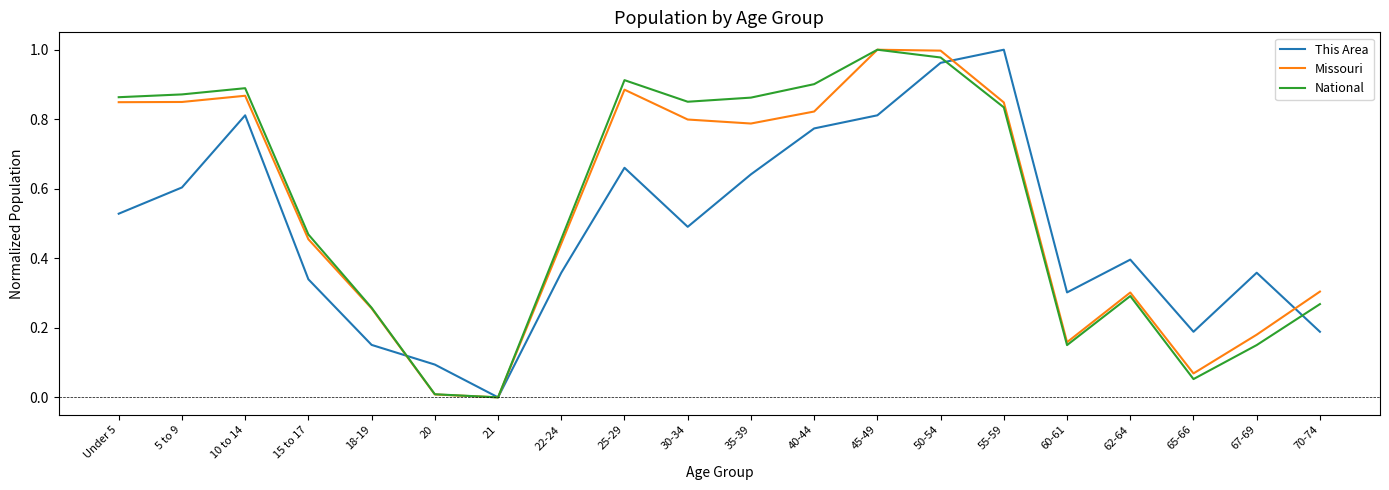

Does the chart have visible grid lines?

No